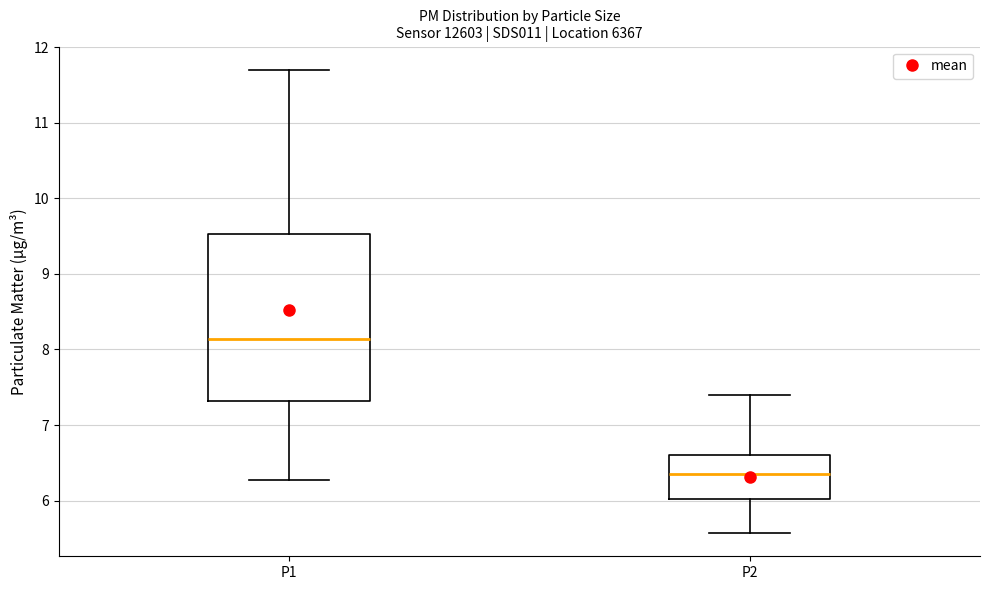

Which box's median line is the lowest?

P2